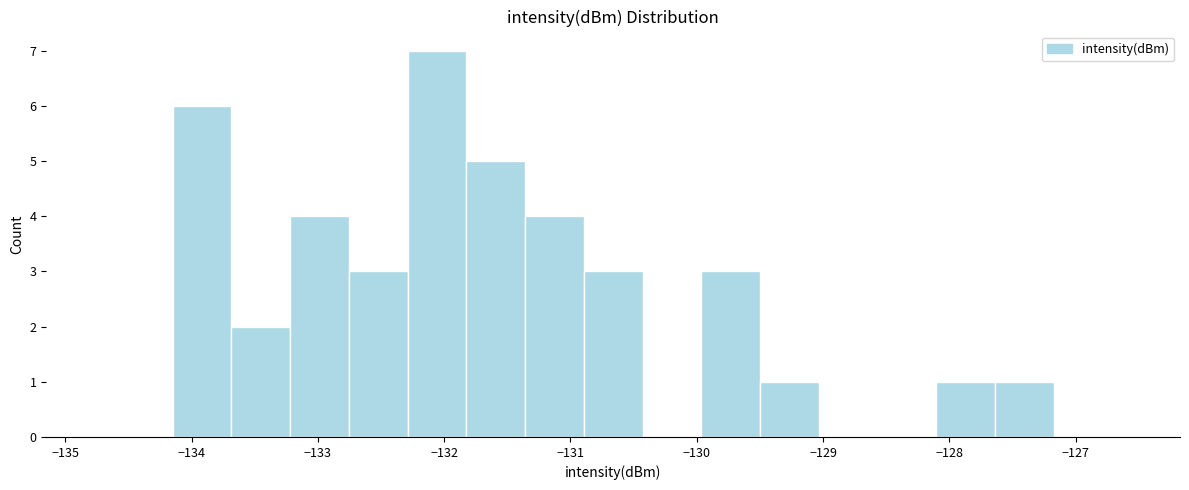

Reading left to right, list every bar in this chart as the range it spans on the x-axis followed by its height. Neither the bar edges nor the heights are printed on the chart, so give them approximately, as read against the axes.

-134.2 to -133.7: 6
-133.7 to -133.2: 2
-133.2 to -132.8: 4
-132.8 to -132.3: 3
-132.3 to -131.8: 7
-131.8 to -131.4: 5
-131.4 to -130.9: 4
-130.9 to -130.4: 3
-130.4 to -130.0: 0
-130.0 to -129.5: 3
-129.5 to -129.0: 1
-129.0 to -128.6: 0
-128.6 to -128.1: 0
-128.1 to -127.6: 1
-127.6 to -127.2: 1